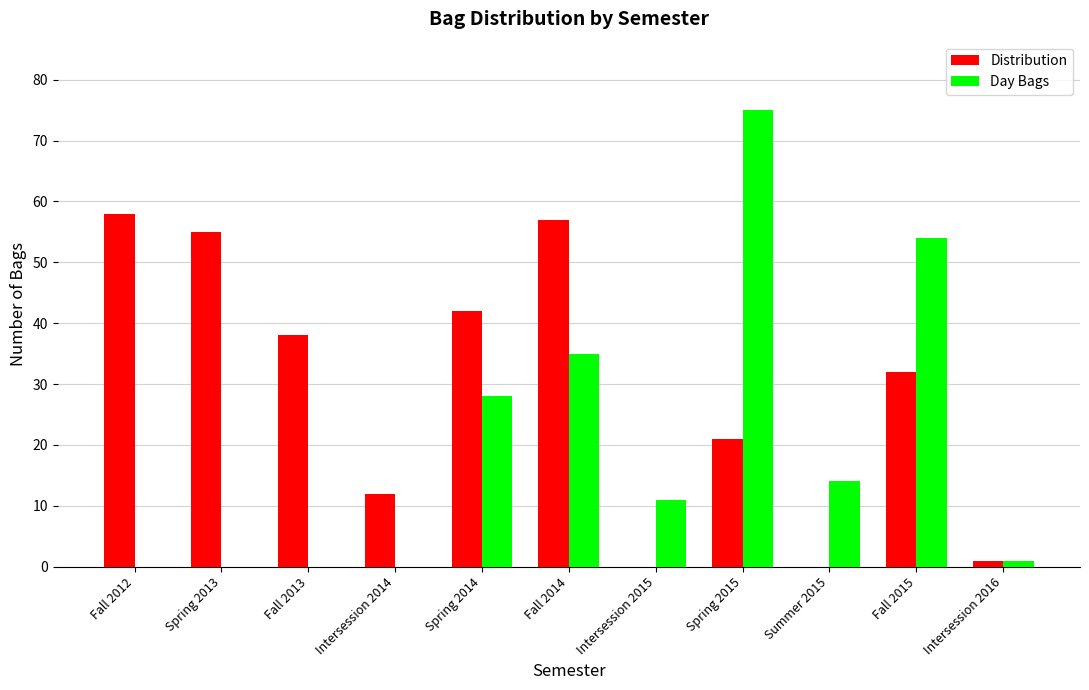

Which series changed the most between Fall 2012 and Fall 2015?

Day Bags